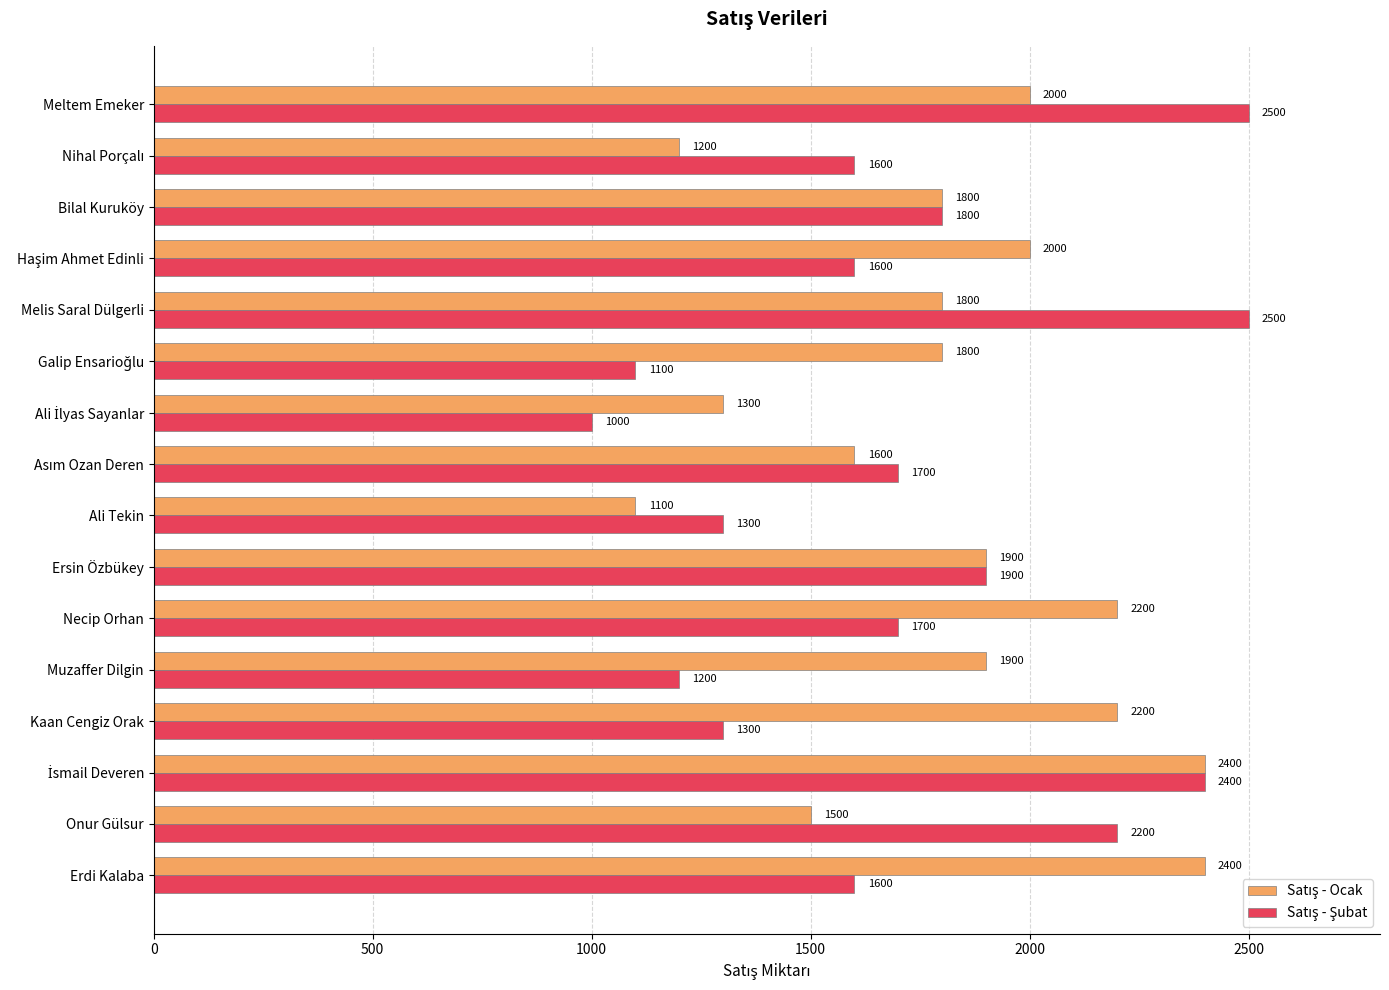

What is the spread (max minus min) of values at Meltem Emeker?

500